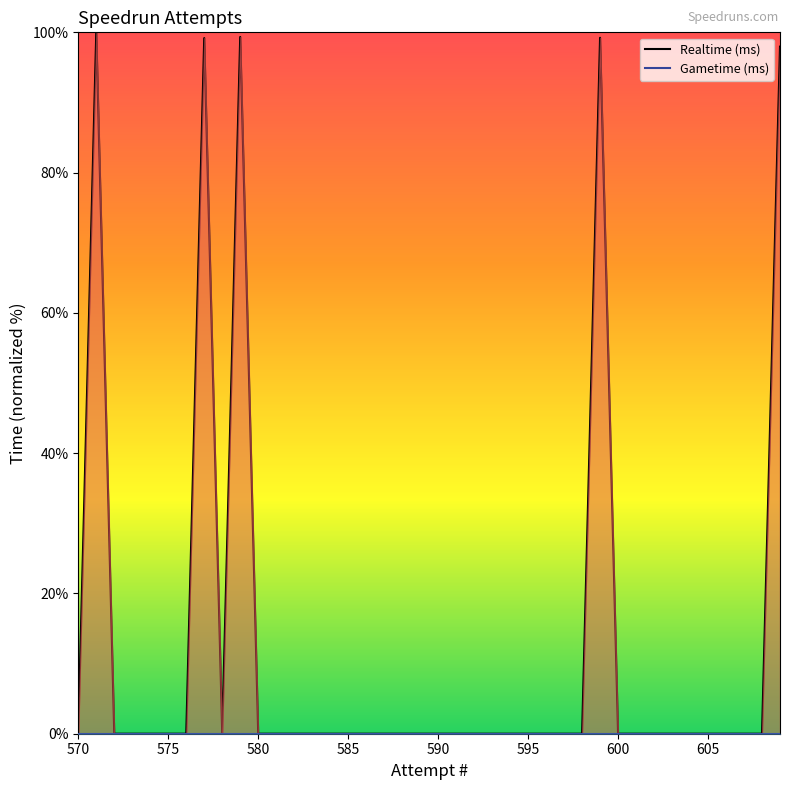

True or false: Gametime (ms) and Realtime (ms) cross at least once.

False